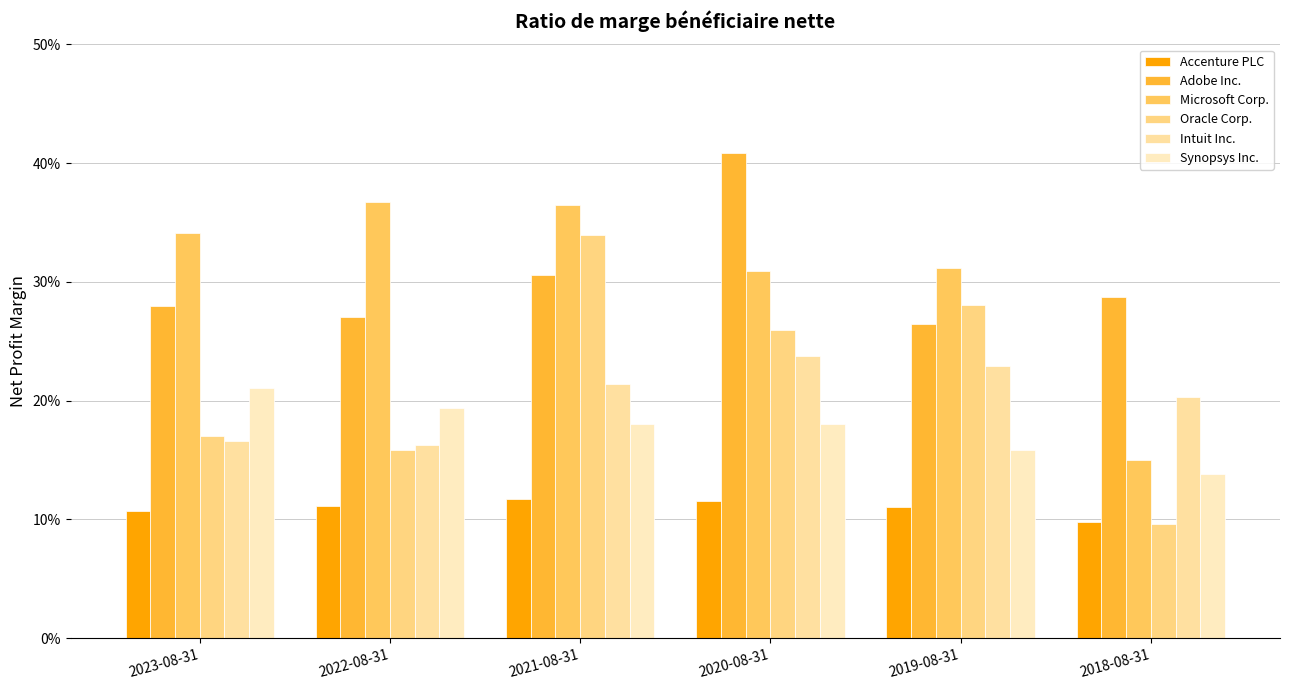

Reading right to left, transcribe all the data shown in this chart.

Accenture PLC: 2018-08-31=0.1	2019-08-31=0.1	2020-08-31=0.1	2021-08-31=0.1	2022-08-31=0.1	2023-08-31=0.1
Adobe Inc.: 2018-08-31=0.3	2019-08-31=0.3	2020-08-31=0.4	2021-08-31=0.3	2022-08-31=0.3	2023-08-31=0.3
Microsoft Corp.: 2018-08-31=0.2	2019-08-31=0.3	2020-08-31=0.3	2021-08-31=0.4	2022-08-31=0.4	2023-08-31=0.3
Oracle Corp.: 2018-08-31=0.1	2019-08-31=0.3	2020-08-31=0.3	2021-08-31=0.3	2022-08-31=0.2	2023-08-31=0.2
Intuit Inc.: 2018-08-31=0.2	2019-08-31=0.2	2020-08-31=0.2	2021-08-31=0.2	2022-08-31=0.2	2023-08-31=0.2
Synopsys Inc.: 2018-08-31=0.1	2019-08-31=0.2	2020-08-31=0.2	2021-08-31=0.2	2022-08-31=0.2	2023-08-31=0.2